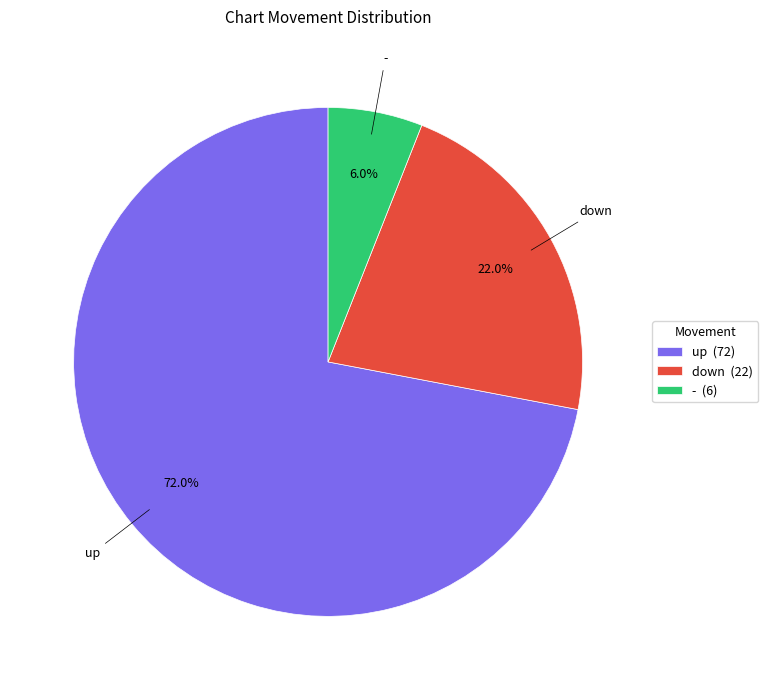

Which category has the biggest portion of the pie?

up